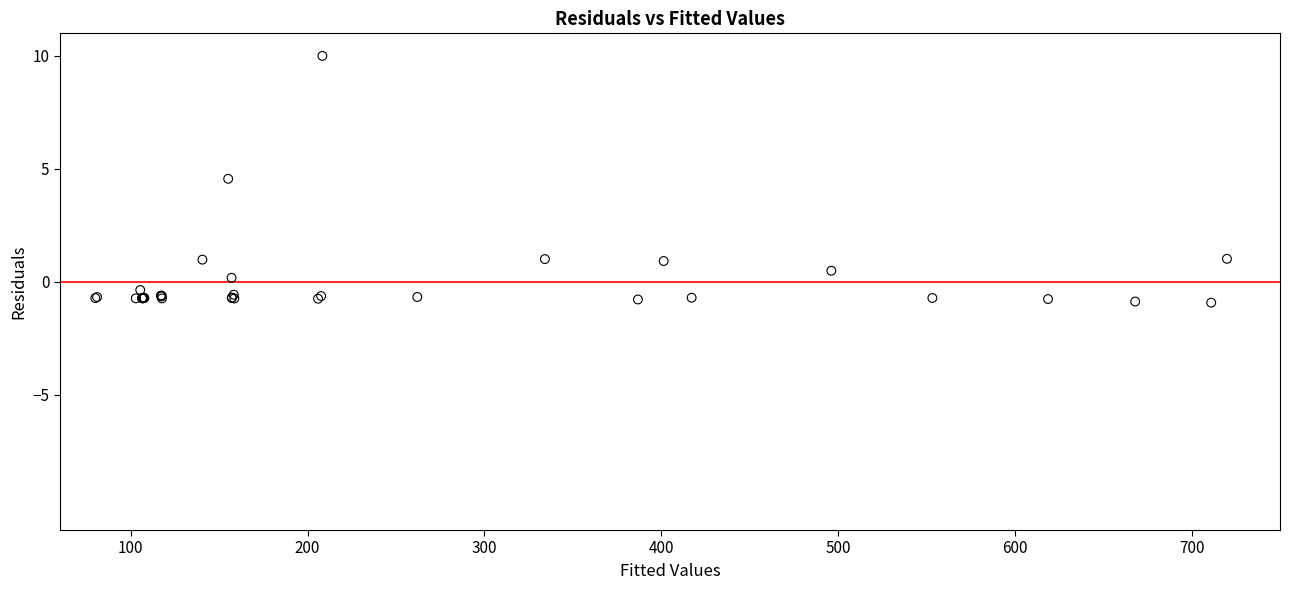

What Y value in the scatter plot is closest to 4?

4.6